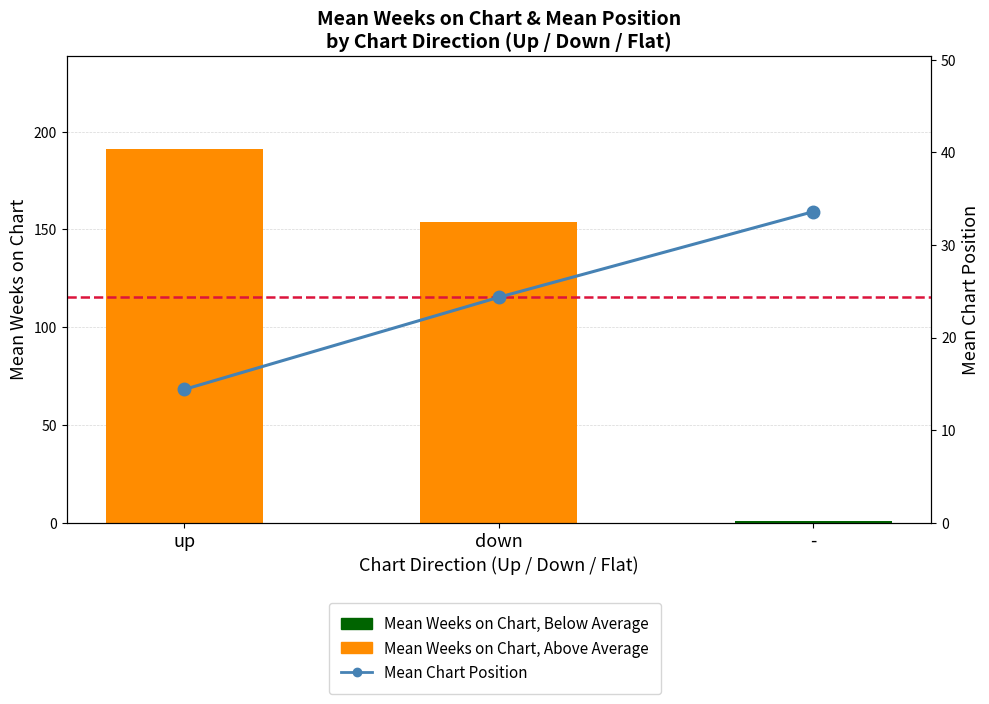

The value of Mean Chart Position at up is 9.2. True or false?

False